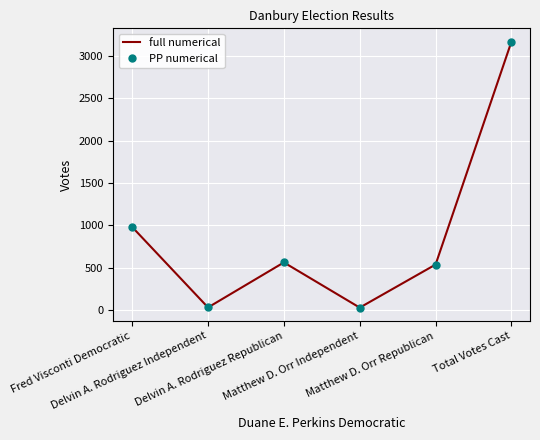

True or false: PP numerical and full numerical cross at least once.

False